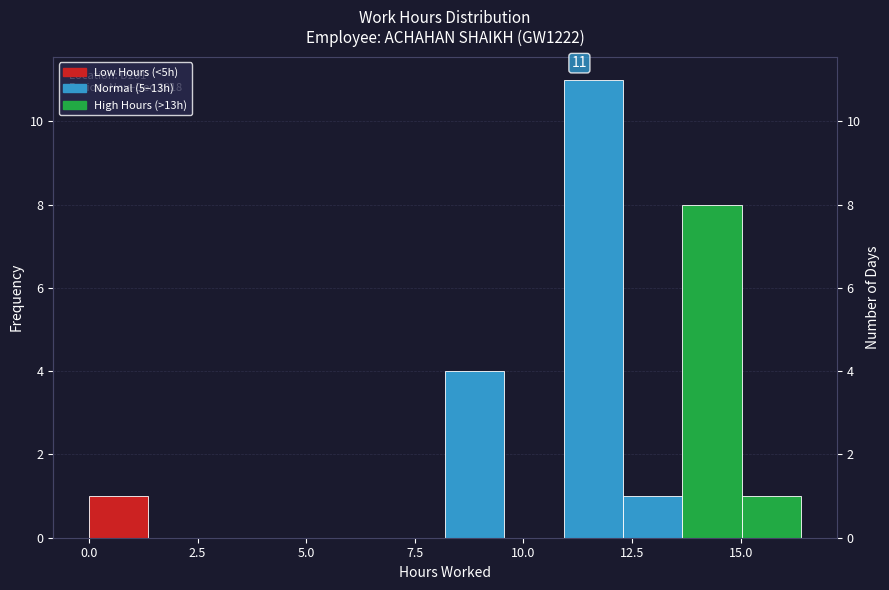

Around what value on the x-axis is the tallest bar? Give the approximate position of its centre, as read against the axis.

11.5